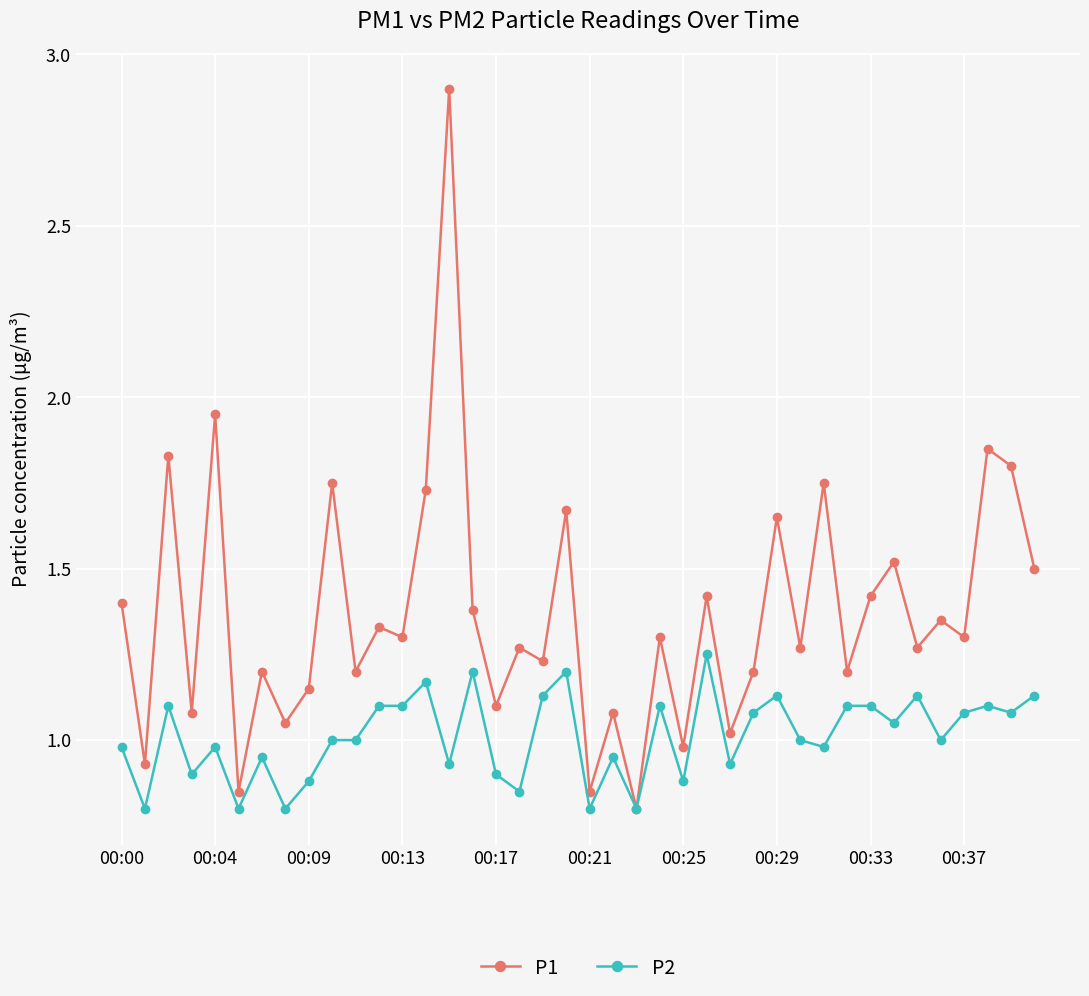

List the series in order of their overall mean, lowest first.

P2, P1